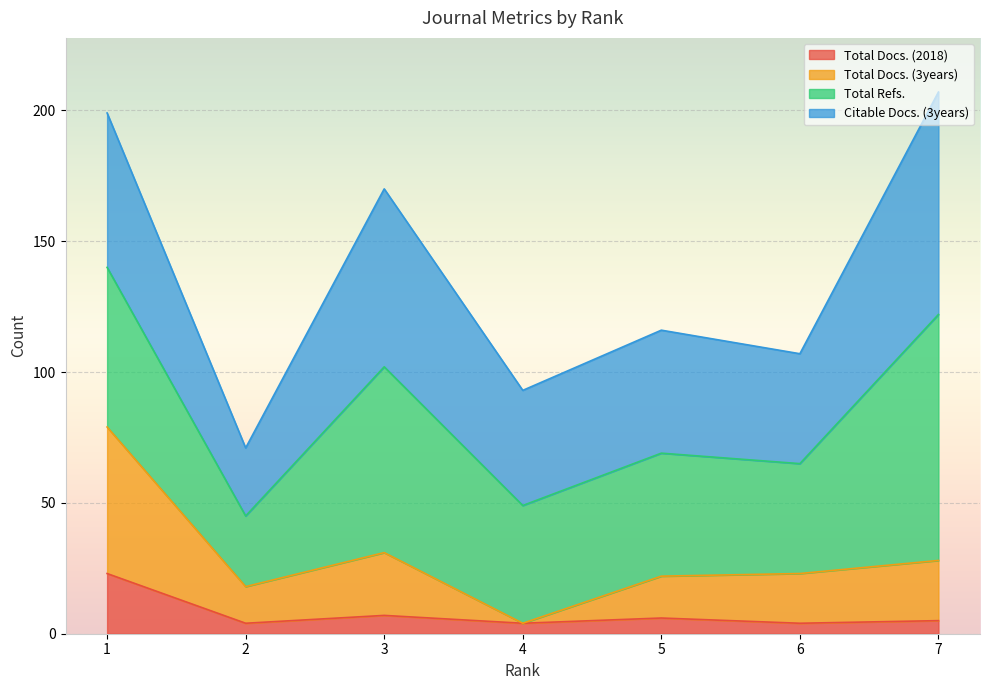

What is the value of the Total Docs. (2018) point at the 3rd from the left?

7